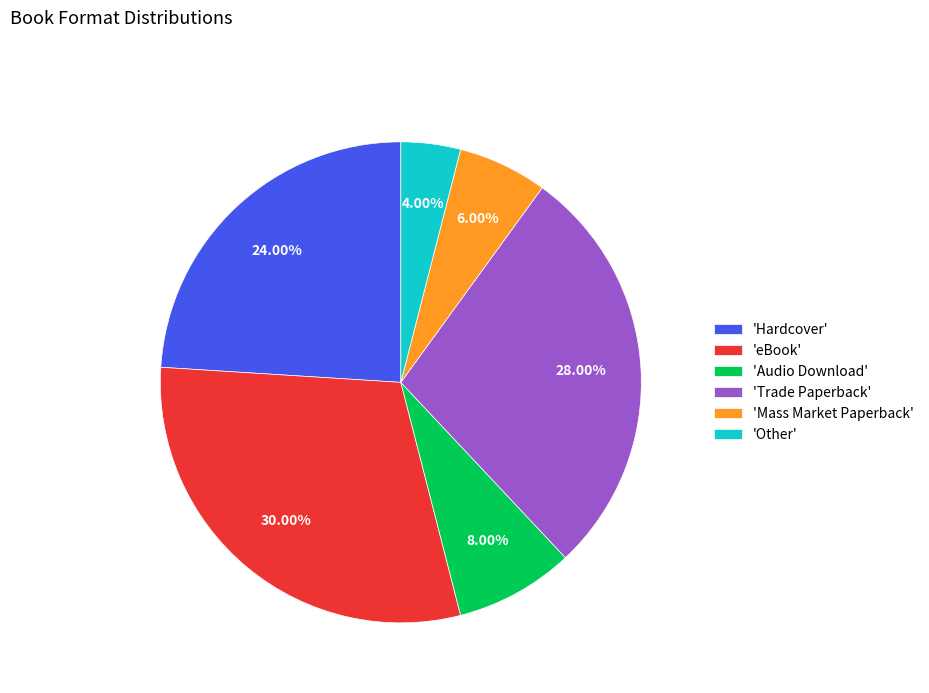

Combined, do 'Mass Market Paperback' and 'eBook' account for over 50%?

No